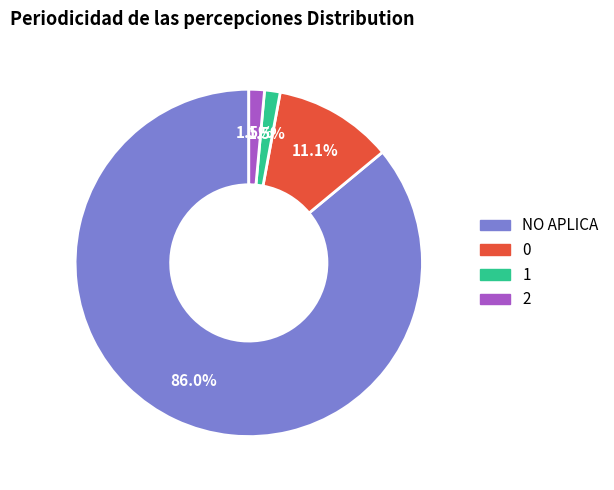

Is there a majority slice in this chart?

Yes